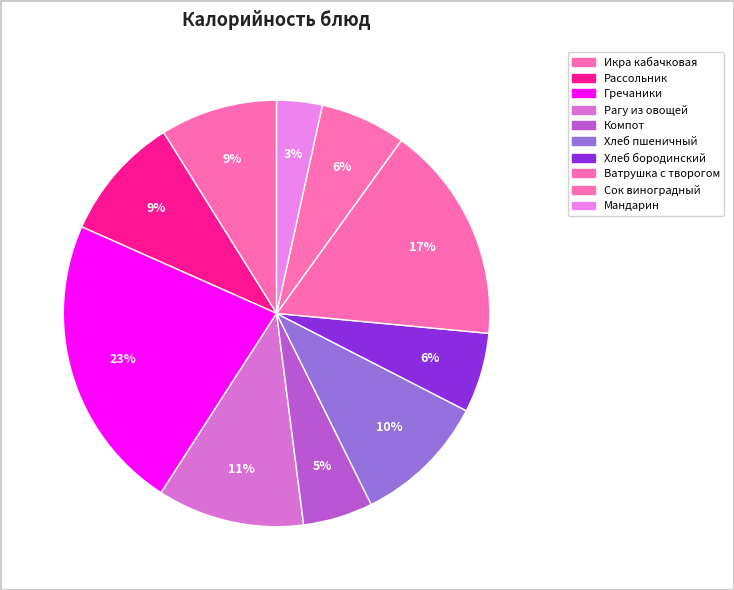

What is the ratio of the value at Мандарин to the value at Рагу из овощей?

0.3